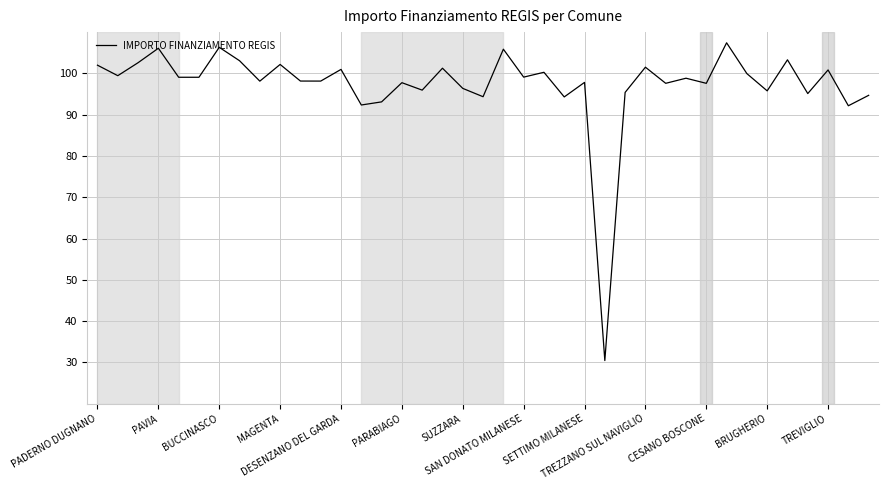

What is the difference between the maximum and minimum values?

77.0